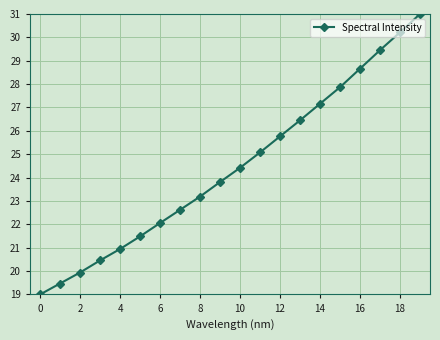

What is the difference between the maximum and minimum values?

12.0